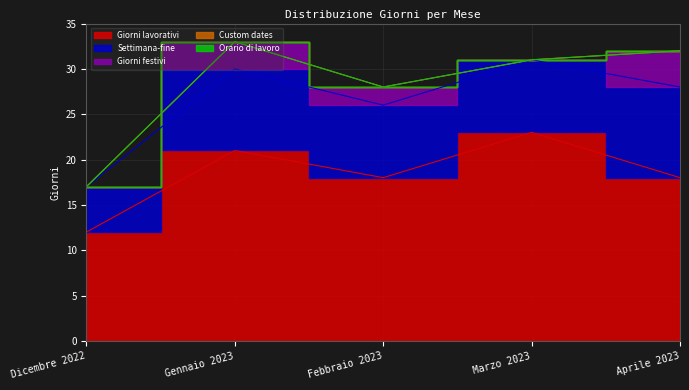

Where is the first local maximum for Giorni lavorativi?

Gennaio 2023